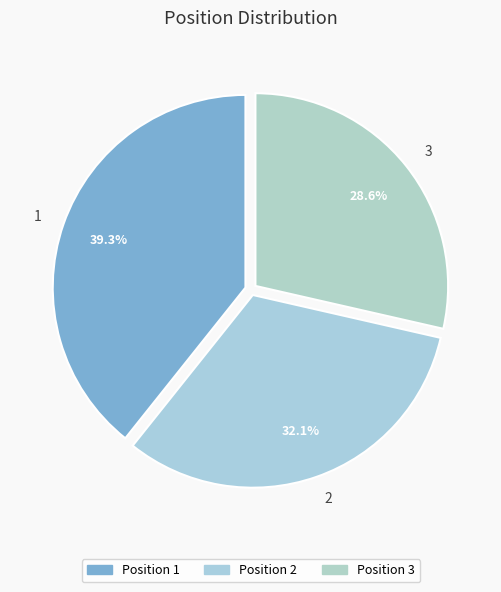

Count the number of slices in the pie.

3